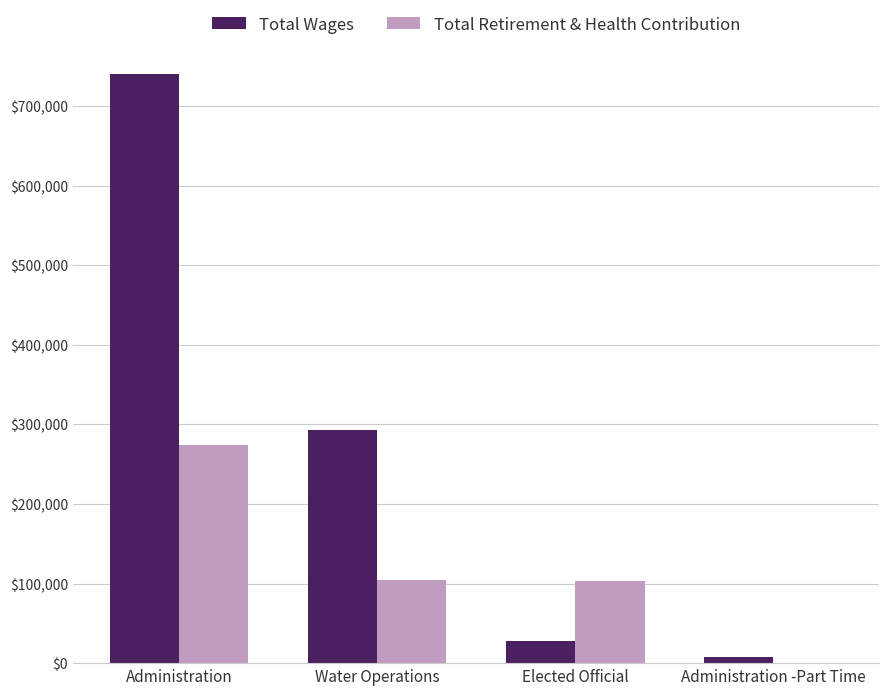

Which category has the highest value in the Total Wages series?

Administration